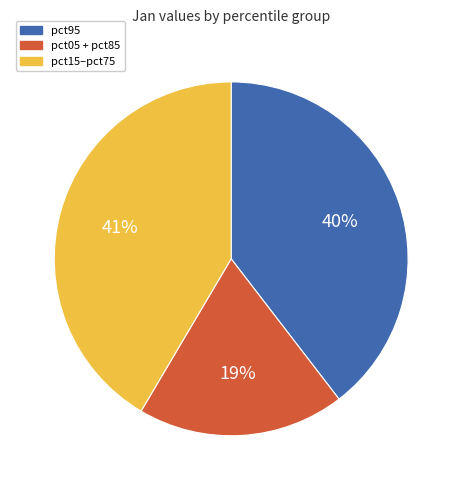

Combined, do pct05 + pct85 and pct15–pct75 account for over 50%?

Yes